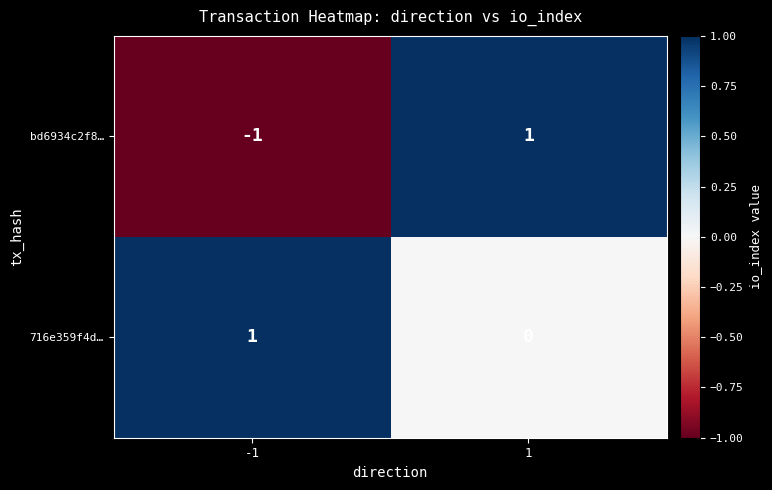

Reading left to right, what are all the values shown in this chart?

bd6934c2f8…: -1	1
716e359f4d…: 1	0